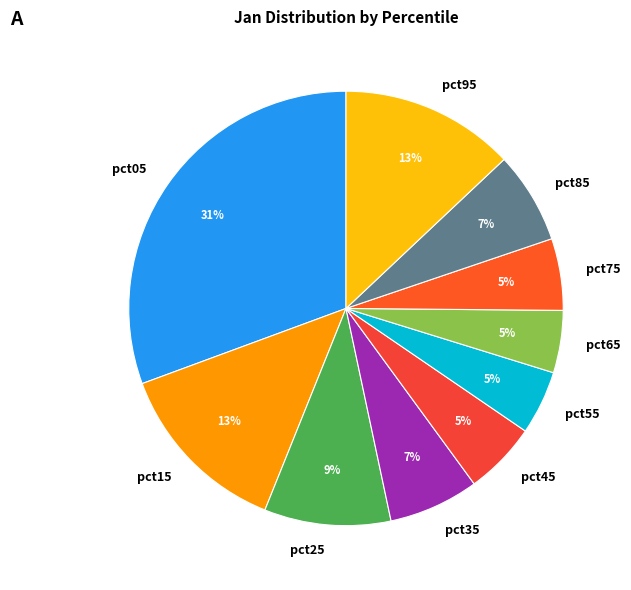

True or false: pct45 accounts for 20% of the total.

False